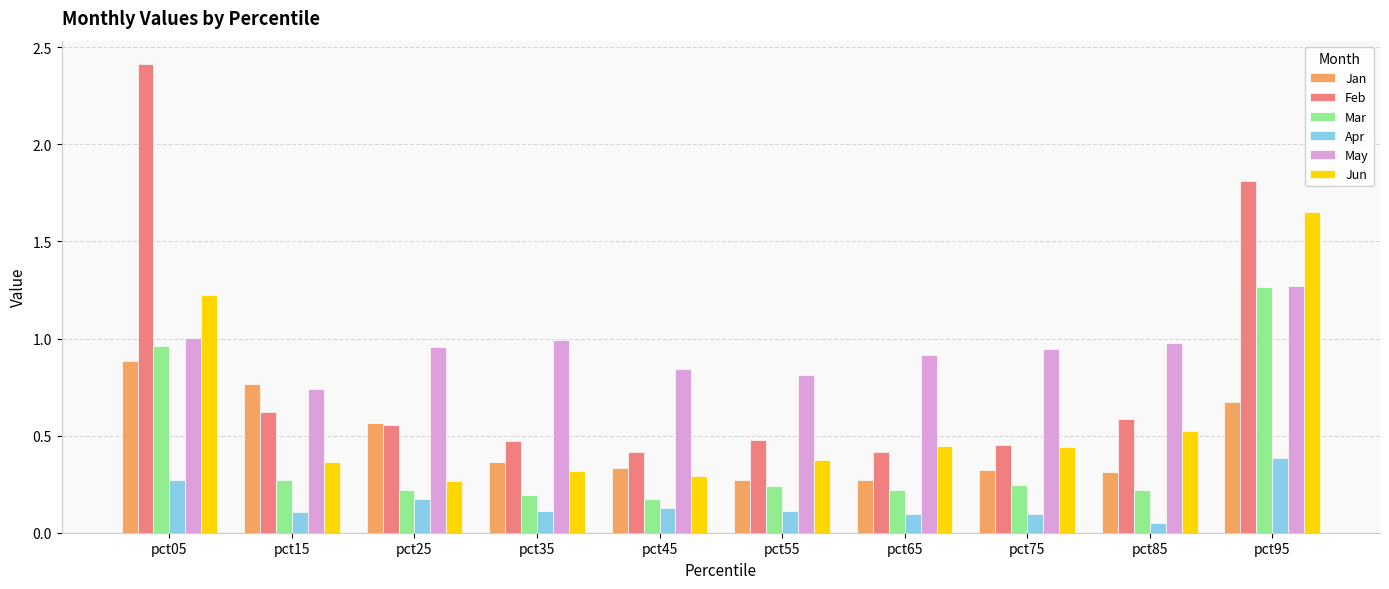

Which series has the widest spread of values?

Feb